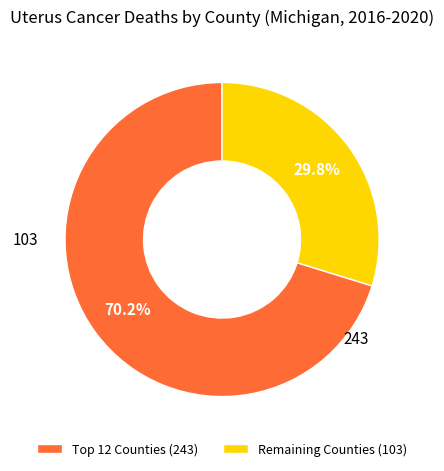

Does Remaining Counties (103) represent more than half of the total?

No